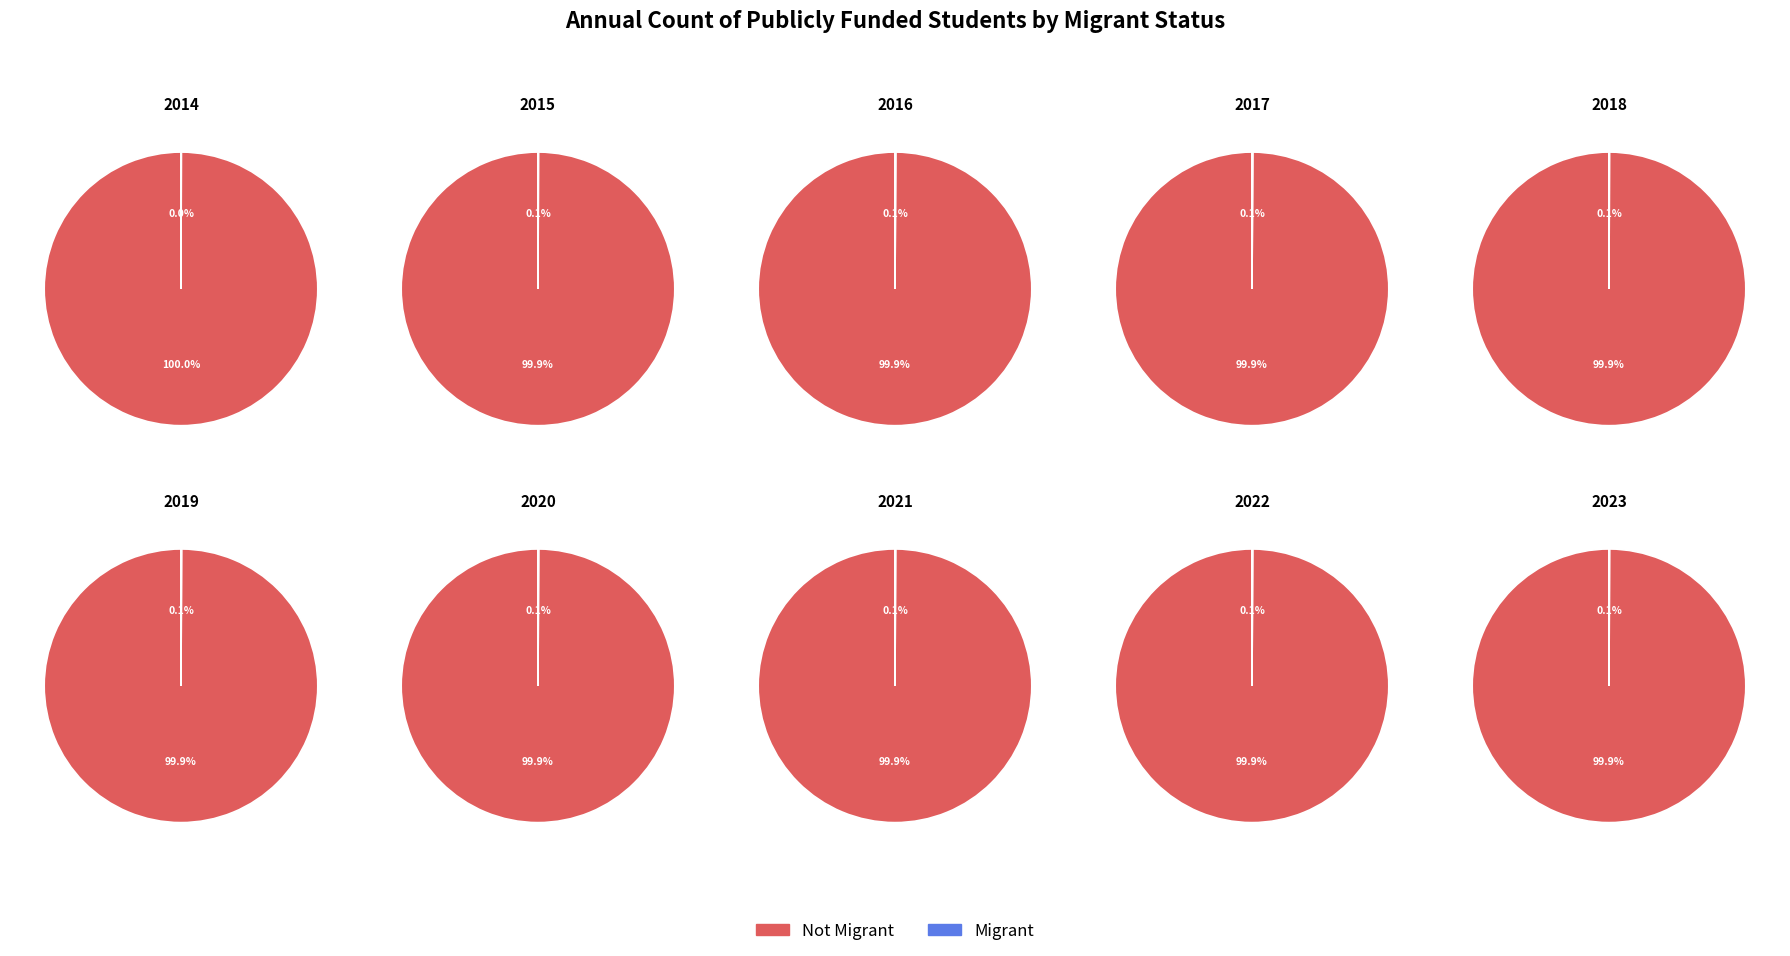

Rank the series by their average value, from highest to lowest.

Not Migrant, Migrant